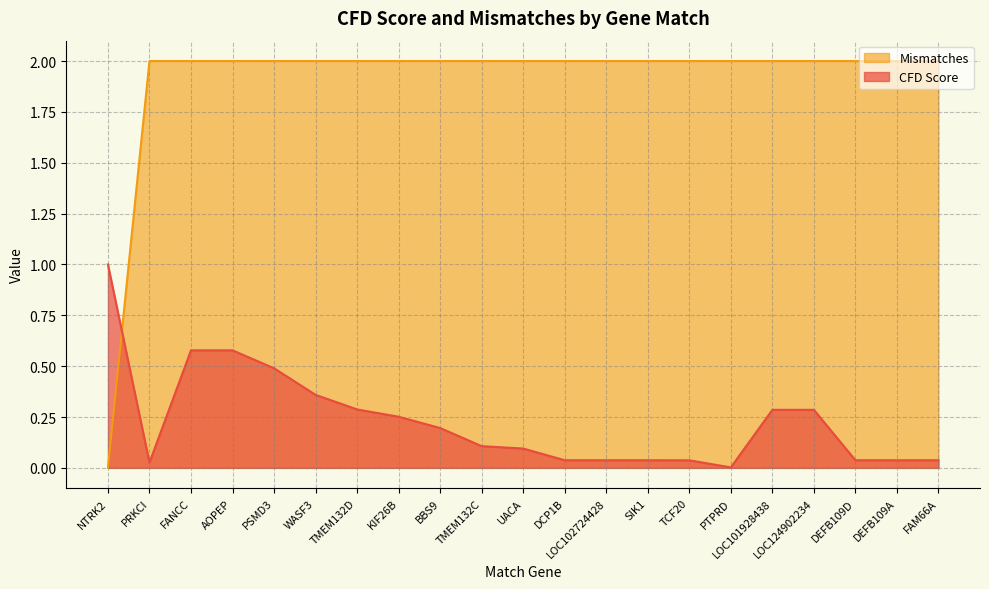

Which series has the largest total across all categories?

Mismatches